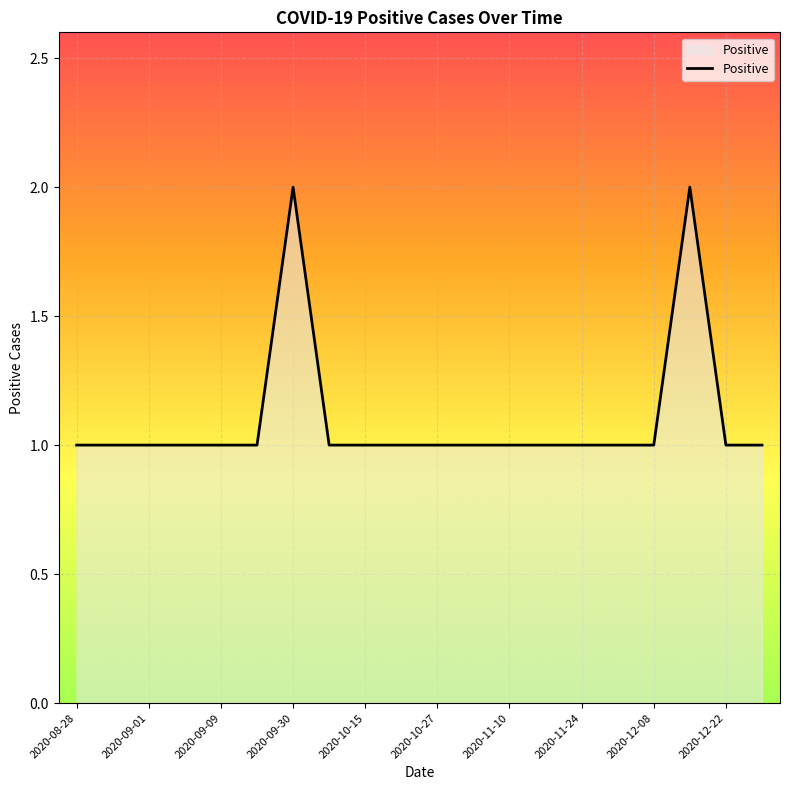

How many lines are shown in the chart?

1